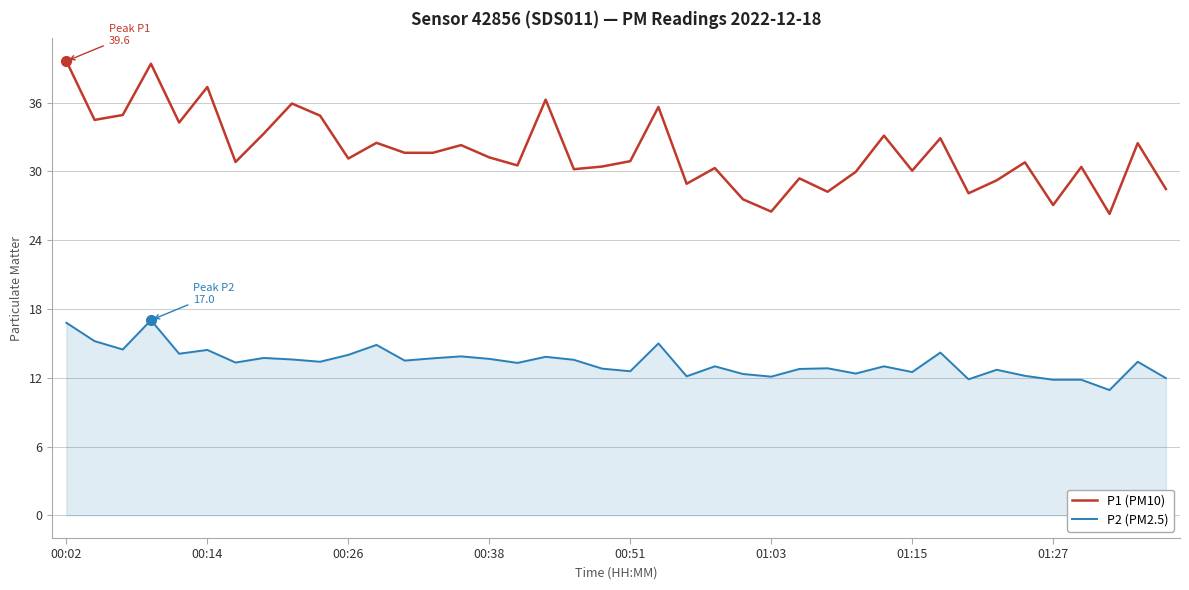

What is the maximum value shown in the chart?

39.6